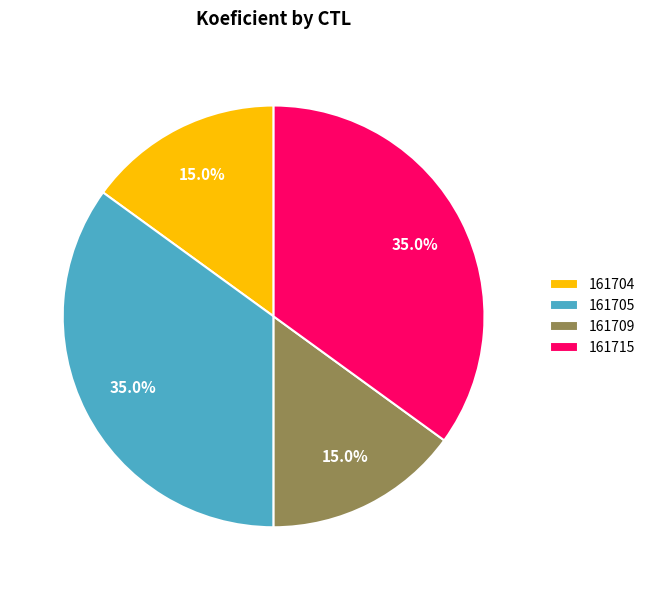

The 161709 slice represents 27% of the pie. True or false?

False